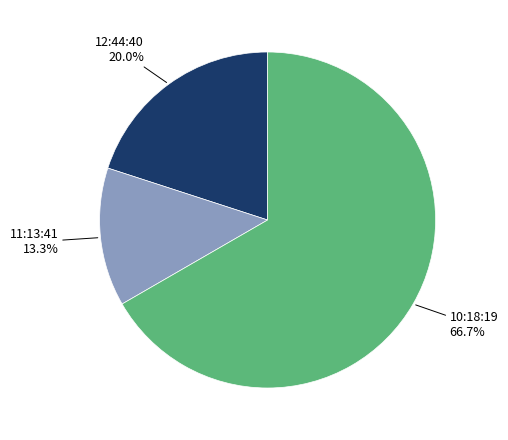

To the nearest percent, what is the difference between the 11:13:41 and 12:44:40 slice percentages?

7%